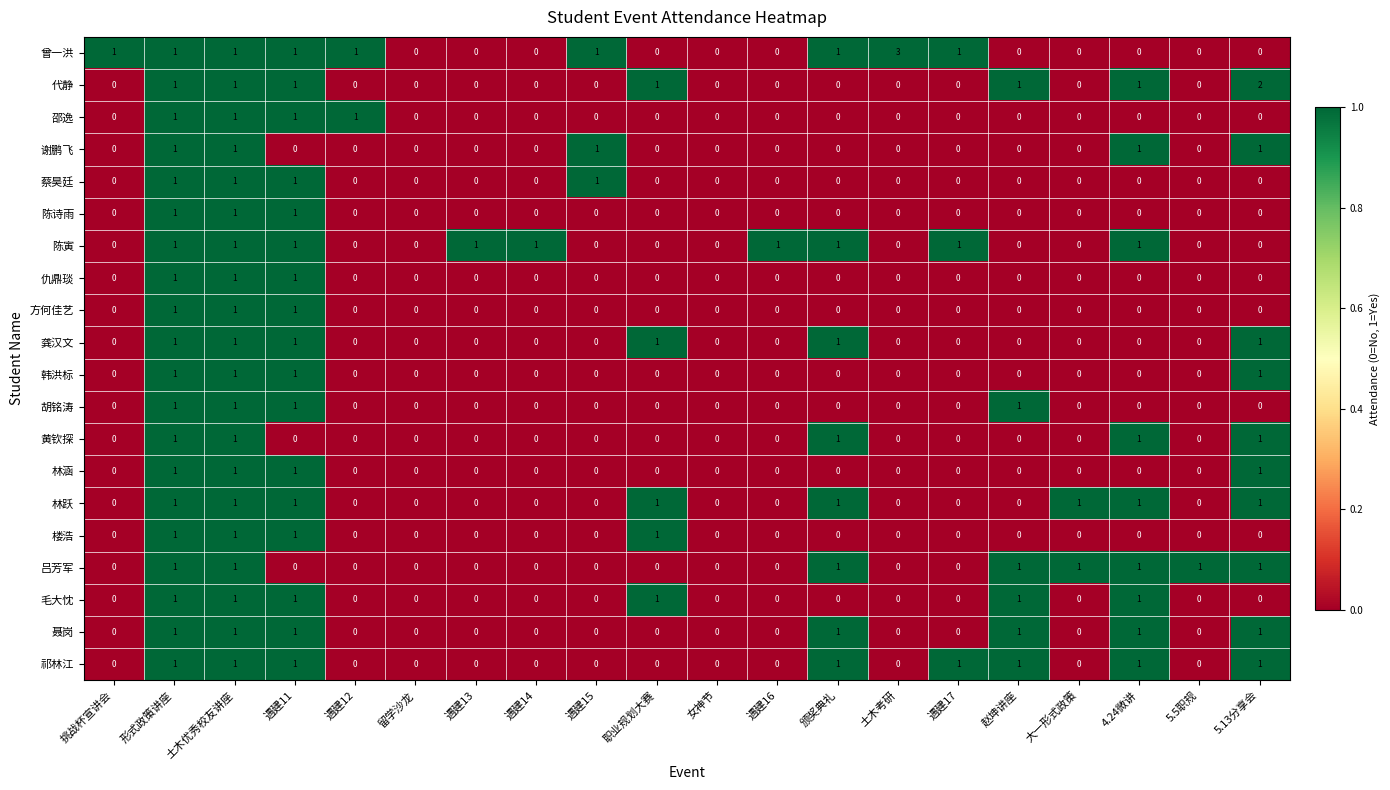

The value of 谢鹏飞 at 职业规划大赛 is -1. True or false?

False